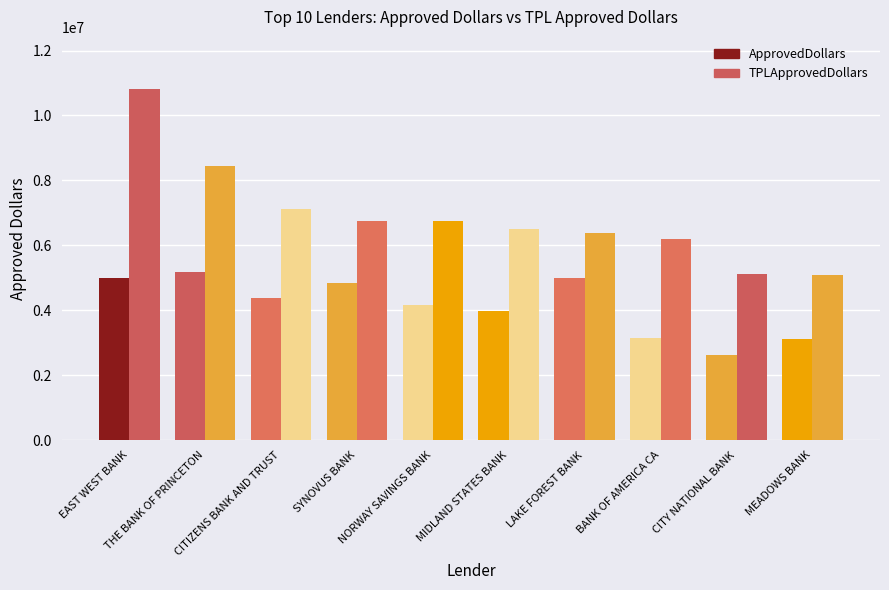

What is the sum of all ApprovedDollars values?

41439000